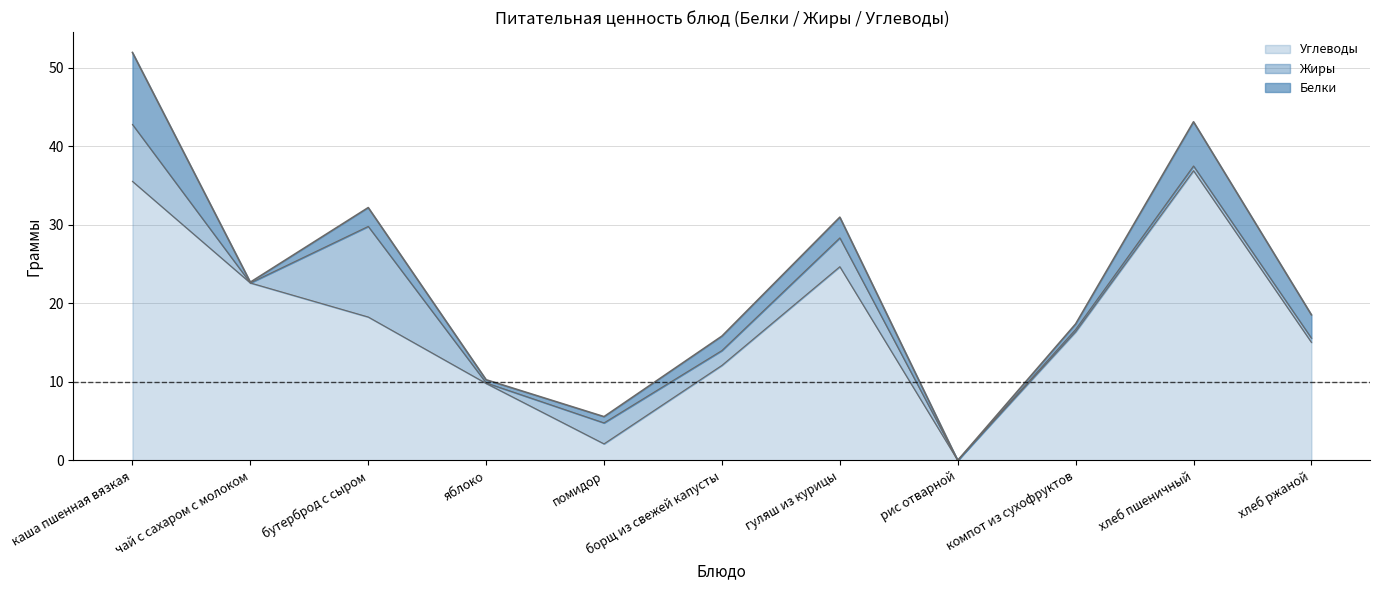

What is the highest value of the Белки series?

9.2